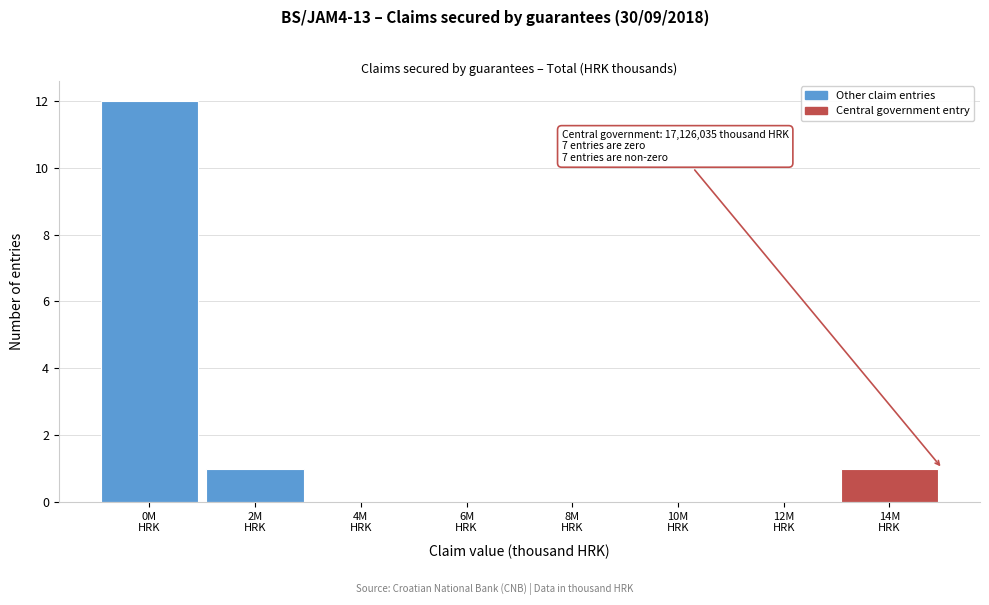

What is the maximum value shown in the chart?

12